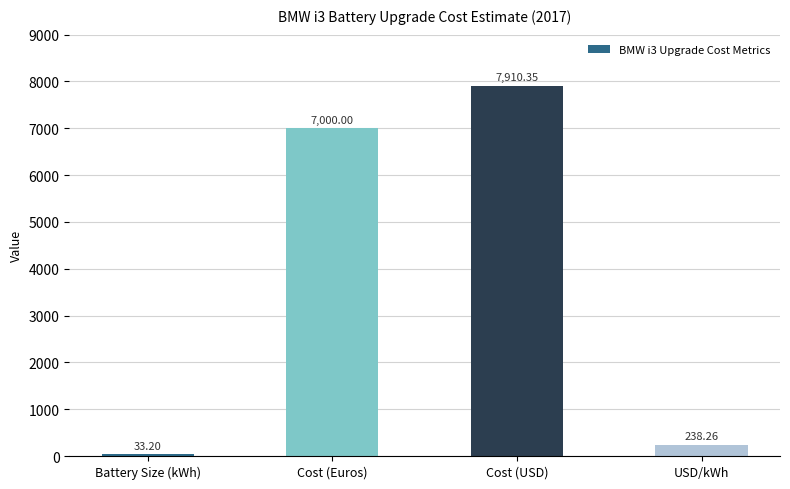

List the labels in order of value, largest first.

Cost (USD), Cost (Euros), USD/kWh, Battery Size (kWh)